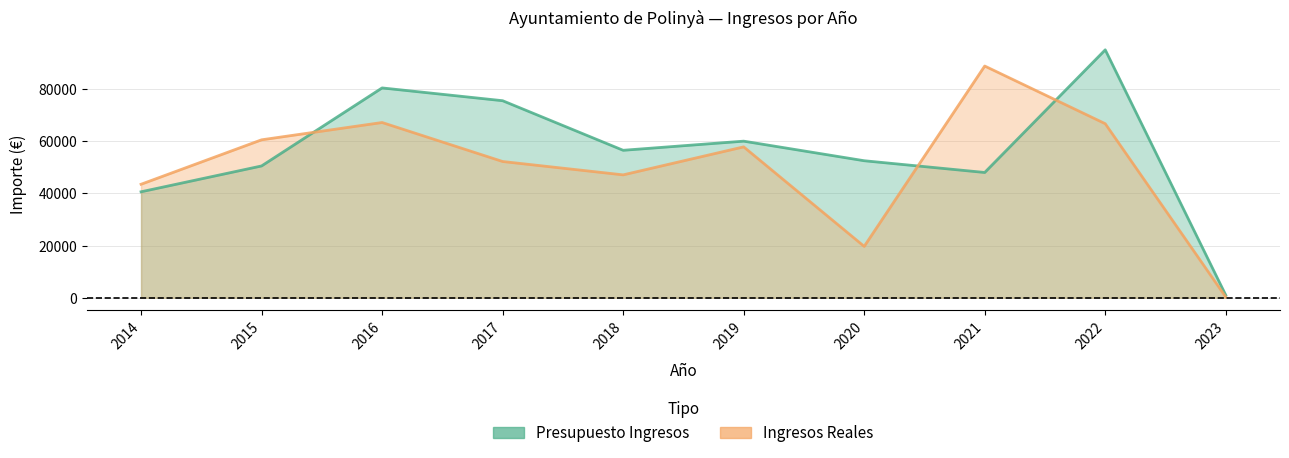

Which series changed the most between 2020 and 2022?

Ingresos Reales